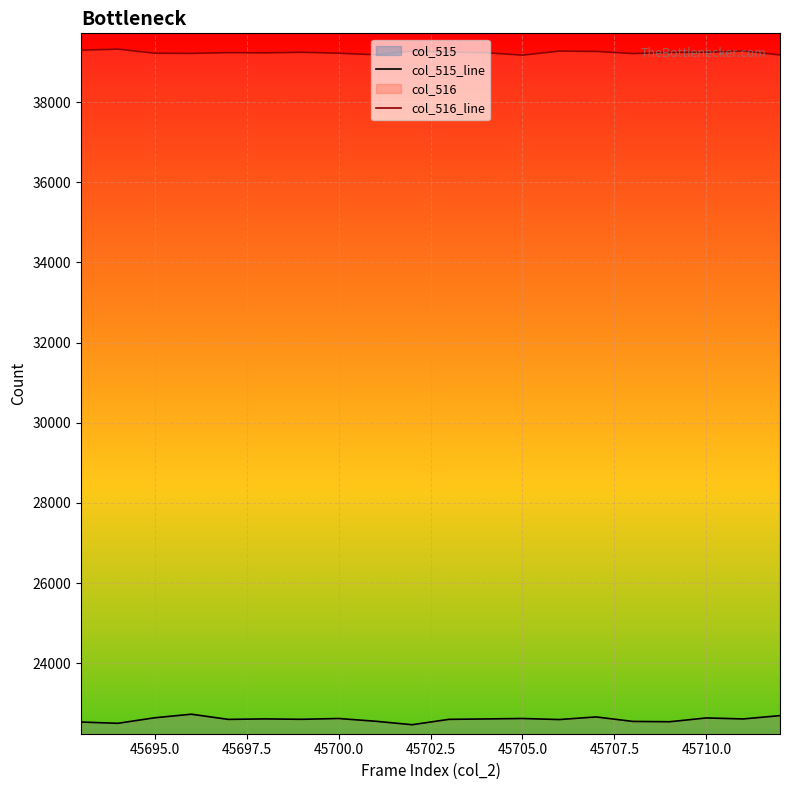

What is the spread (max minus min) of values at 45695.0?

16579